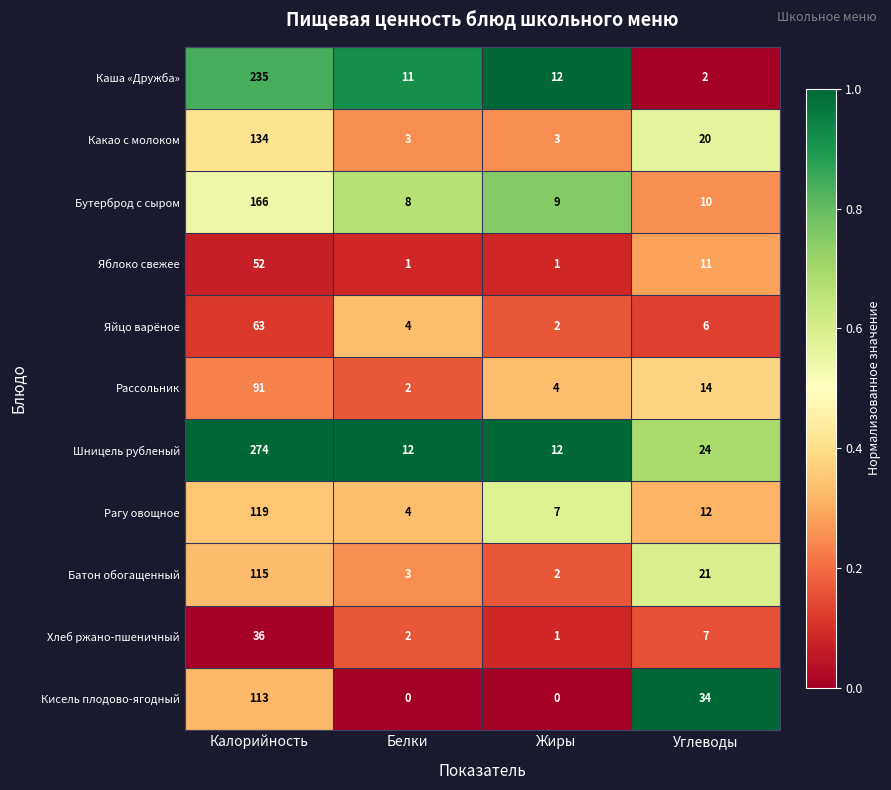

At which label is Бутерброд с сыром closest to 87?

Углеводы